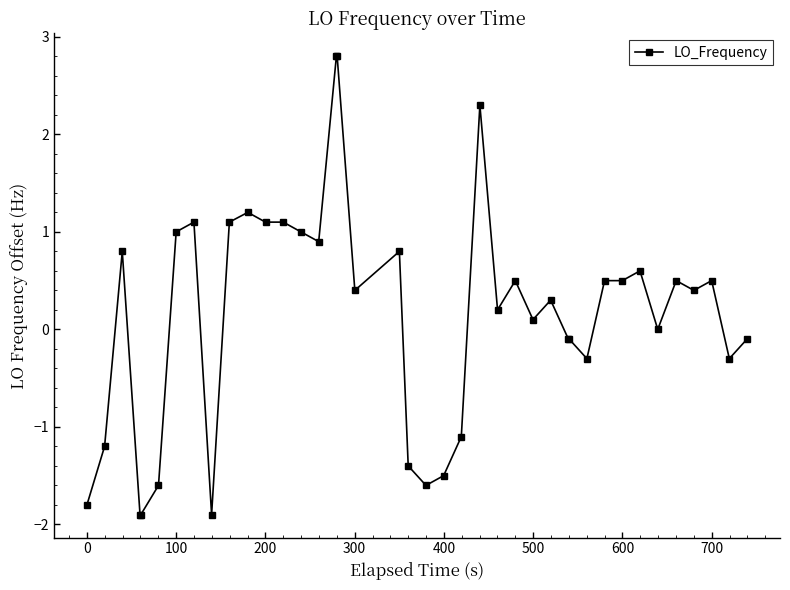

What is the value of the 20th point from the left?

-1.4